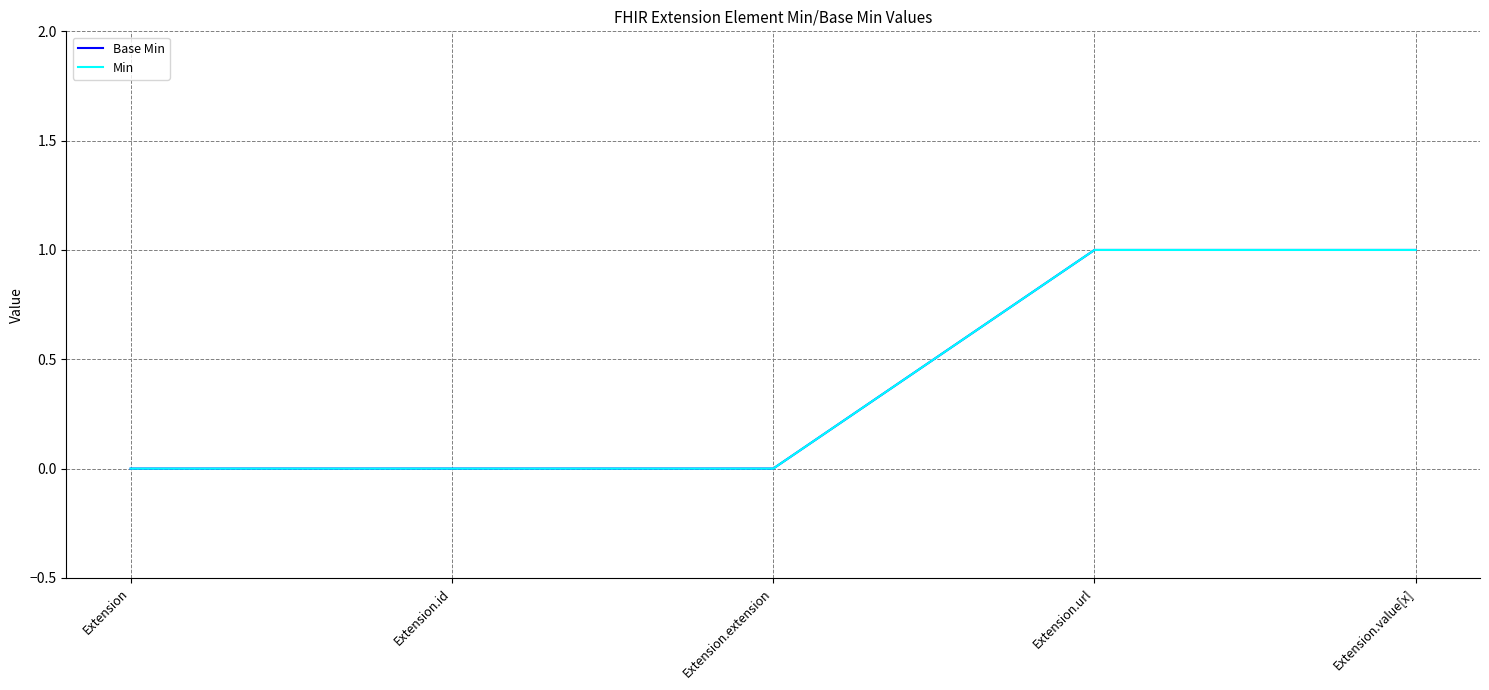

True or false: Base Min and Min cross at least once.

False